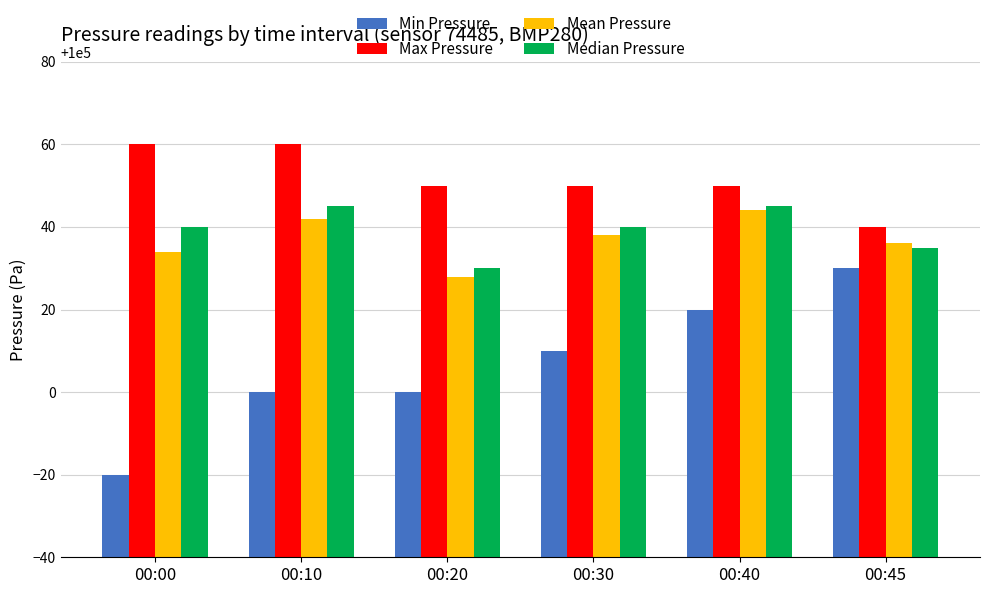

How many bars are there in total?

24